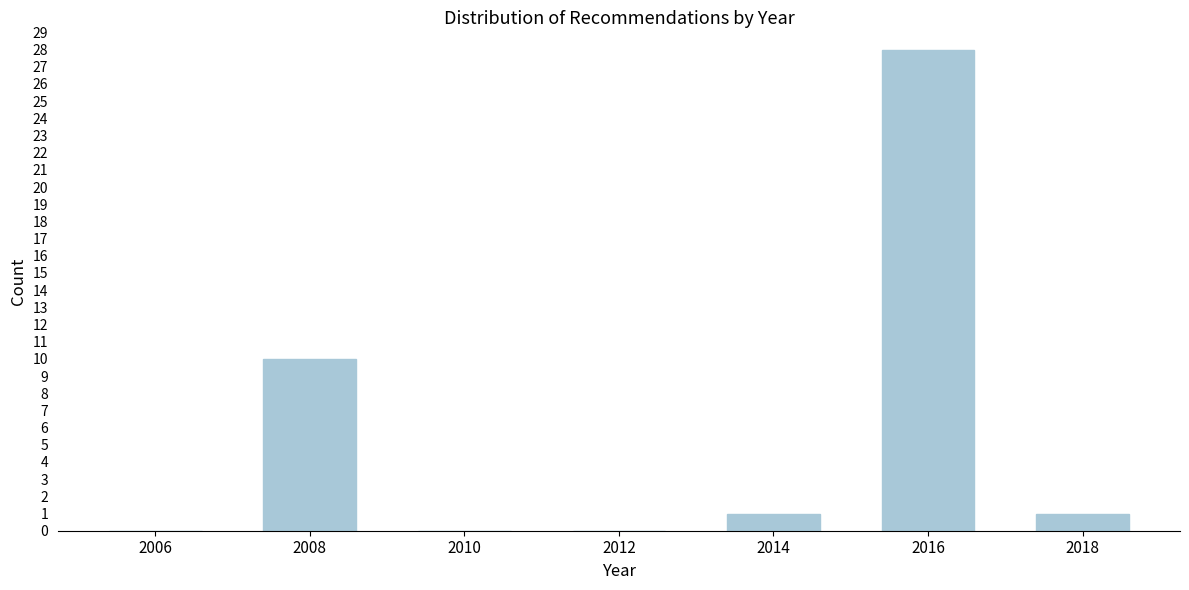

Reading right to left, what are all the values shown in this chart?

2018=1	2016=28	2014=1	2012=0	2010=0	2008=10	2006=0